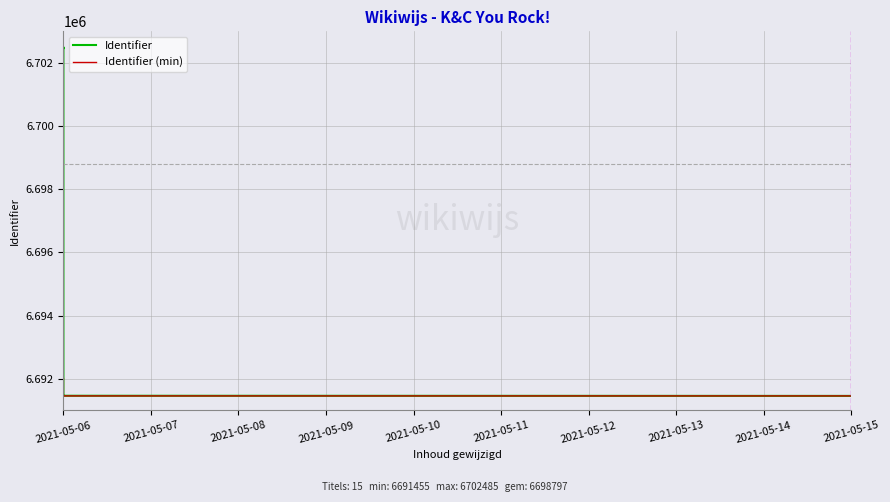

How many data points in Identifier are less than 6702461?

7